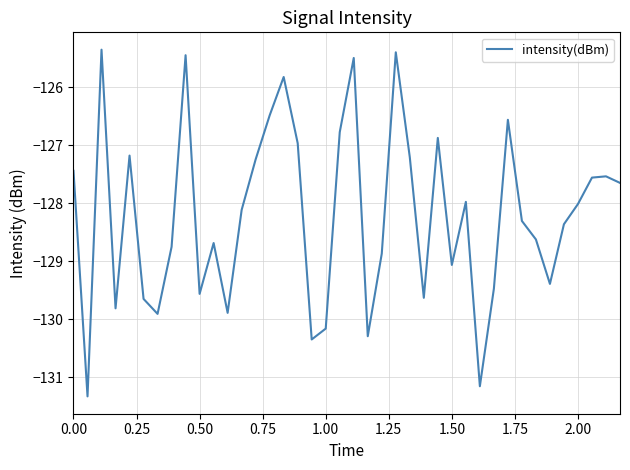

What is the minimum value shown in the chart?

-131.3